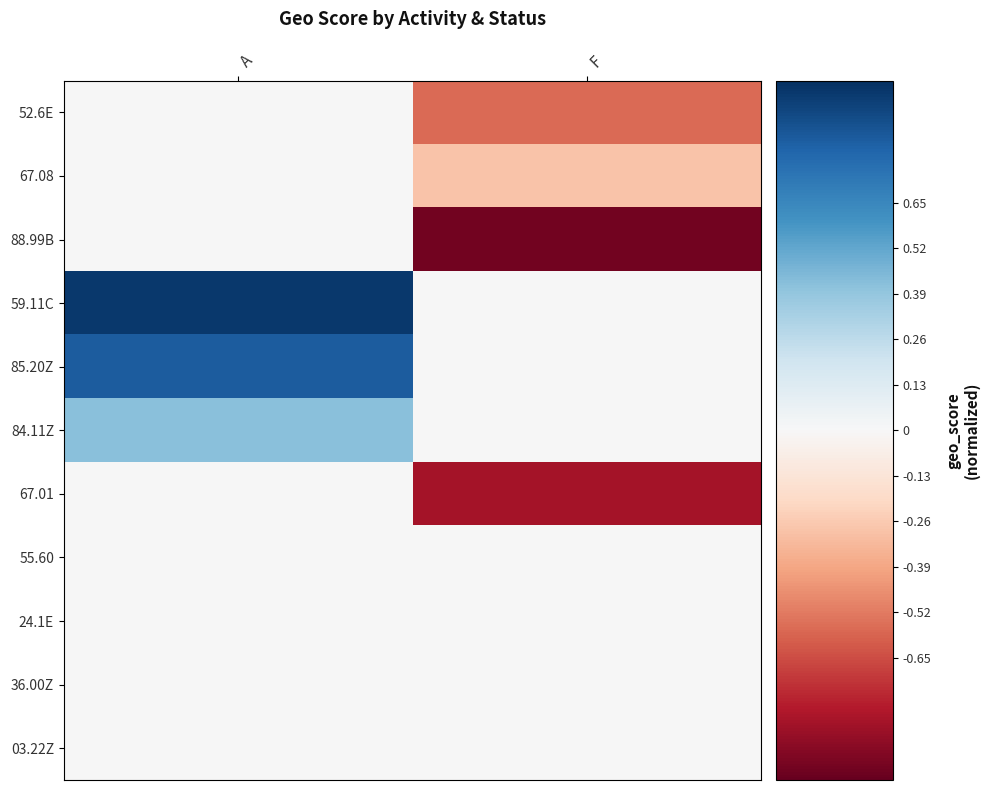

What is the greatest value displayed?

1.0